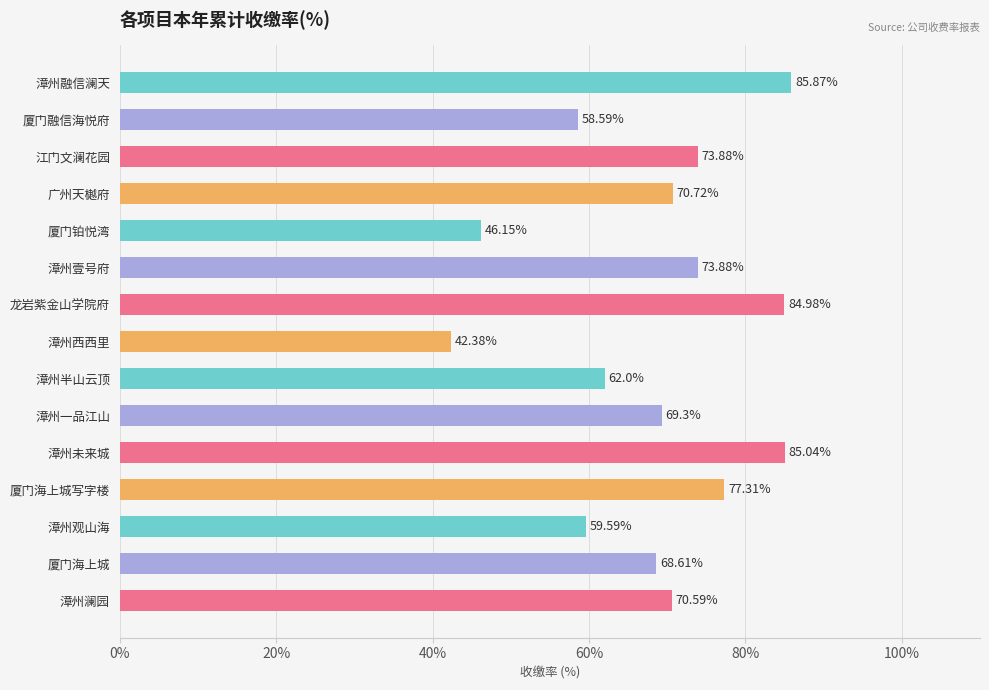

What is the average value?

68.6